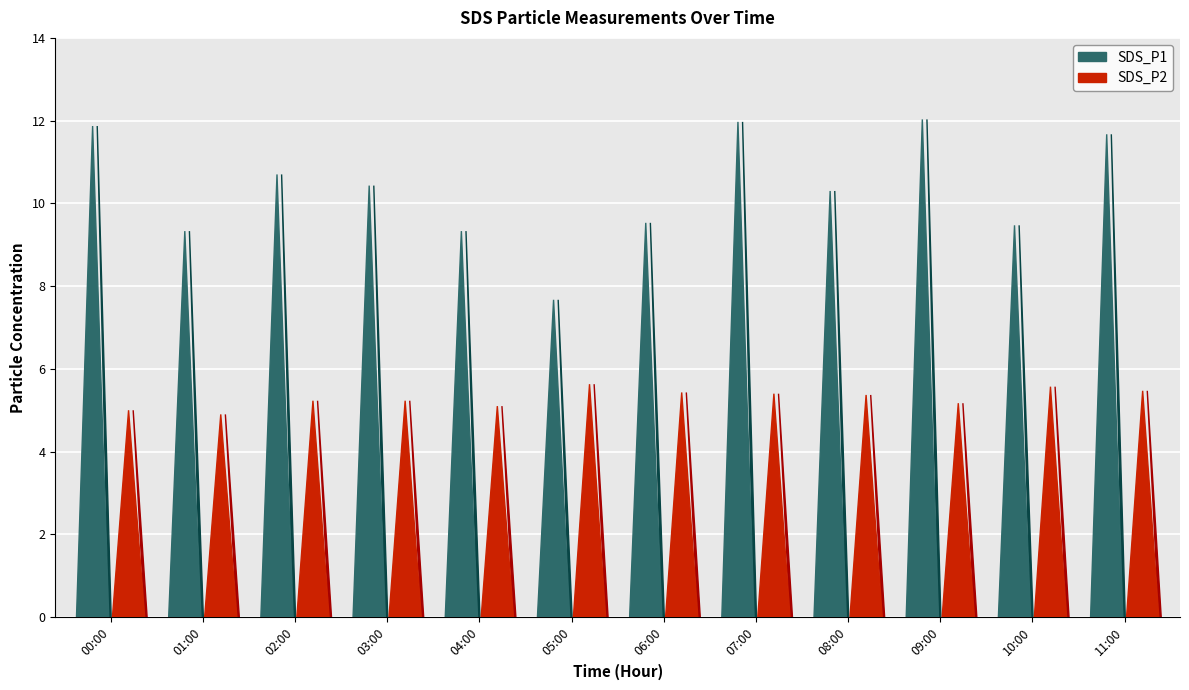

What is the label of the 1st bar from the left?

00:00